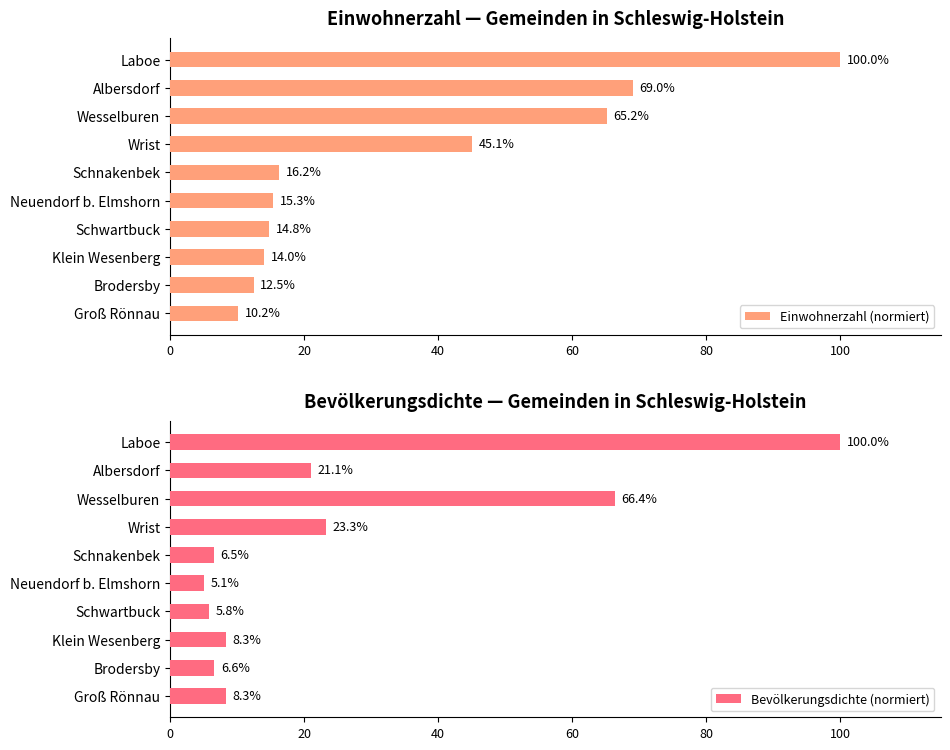

Which series has the largest total across all categories?

Einwohnerzahl (normiert)